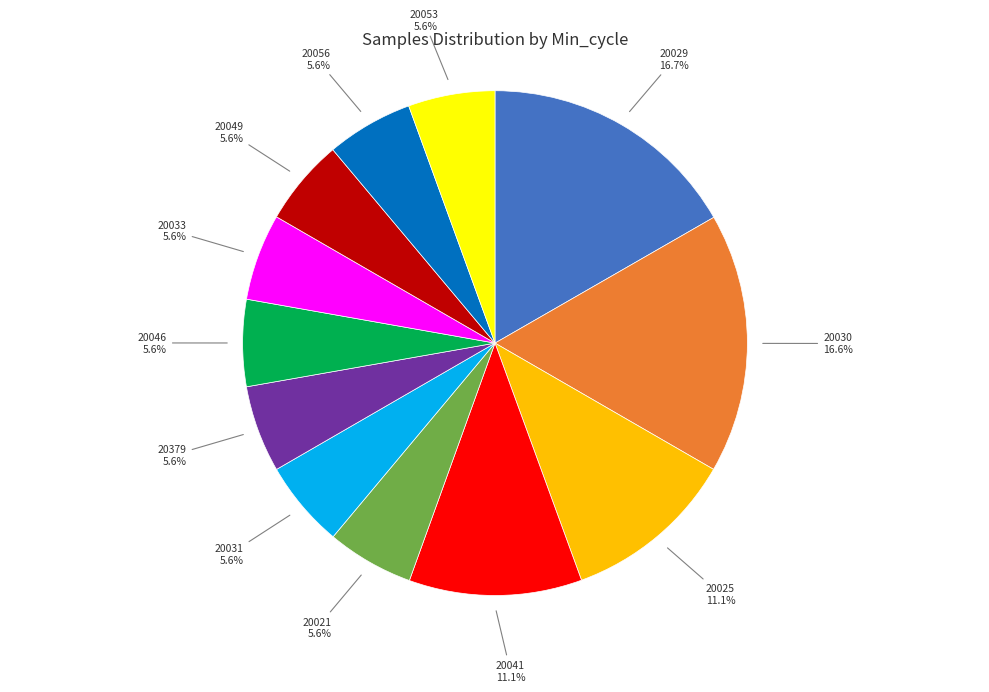

How many segments does this pie chart have?

12